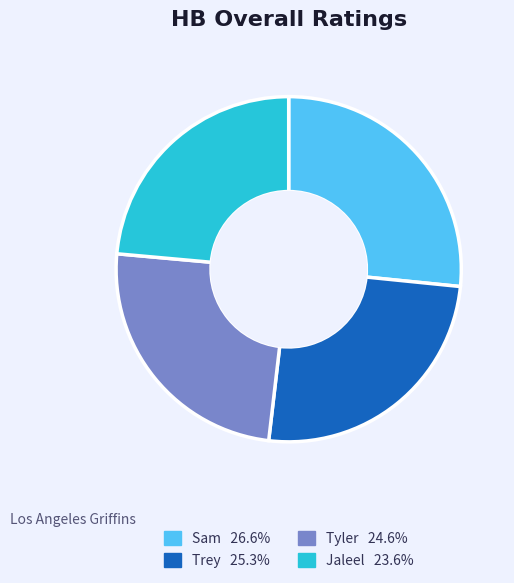

Between Trey and Jaleel, which is larger?

Trey